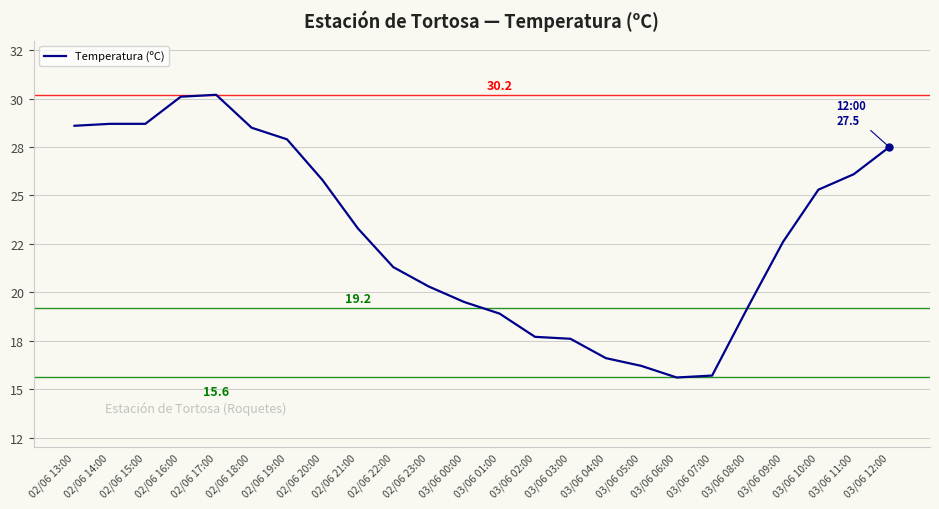

Does the chart display data point markers on the line(s)?

No